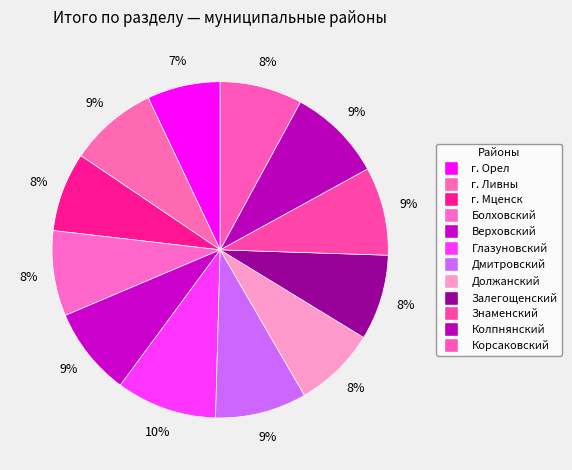

How many slices are in this pie chart?

12